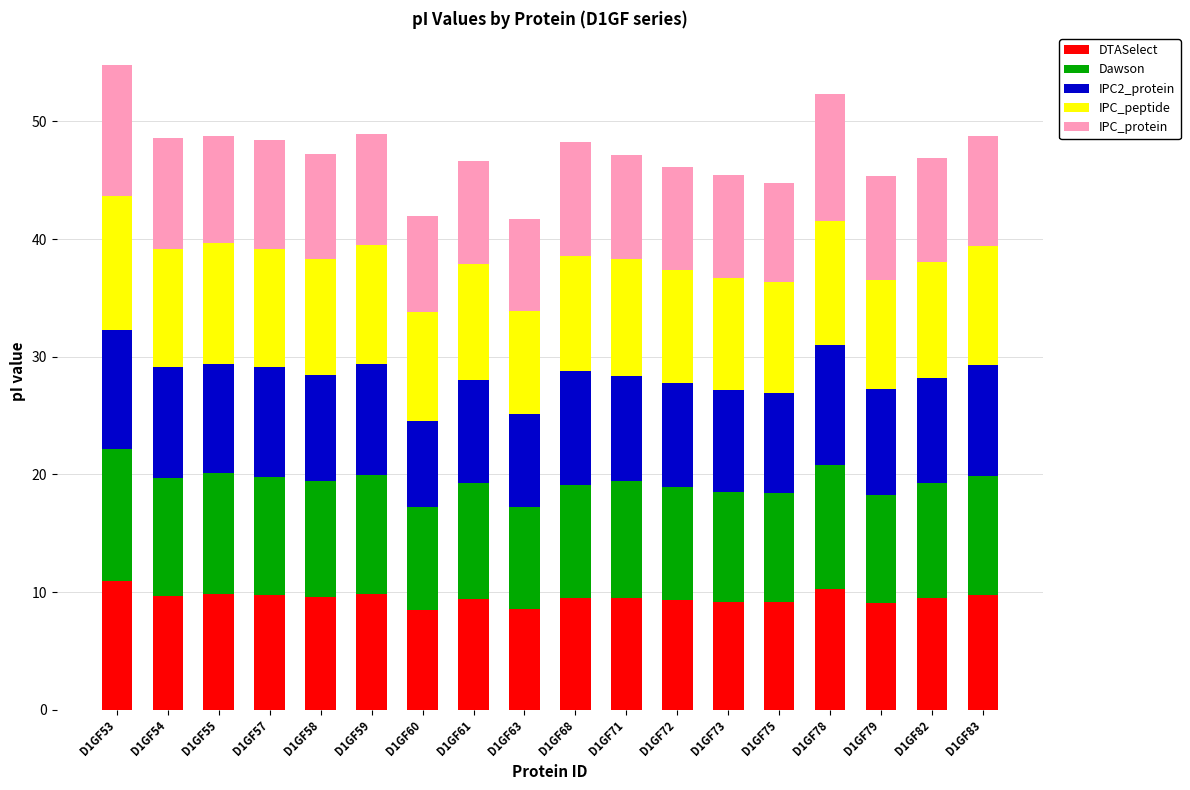

What is the sum of the DTASelect values at D1GF58 and D1GF72?

18.9